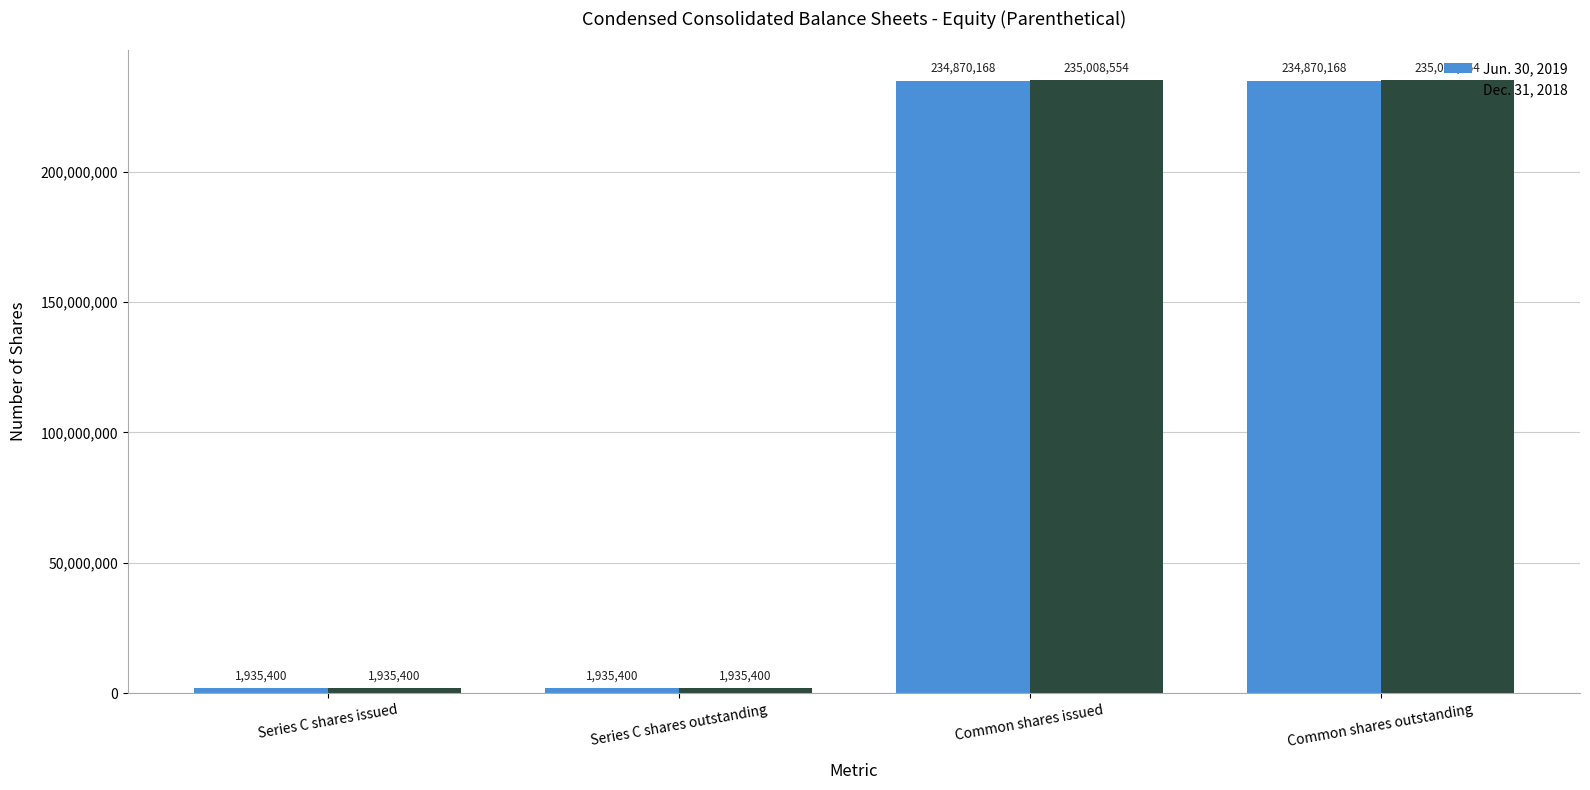

Between Series C shares issued and Common shares issued, which series saw the biggest shift?

Dec. 31, 2018